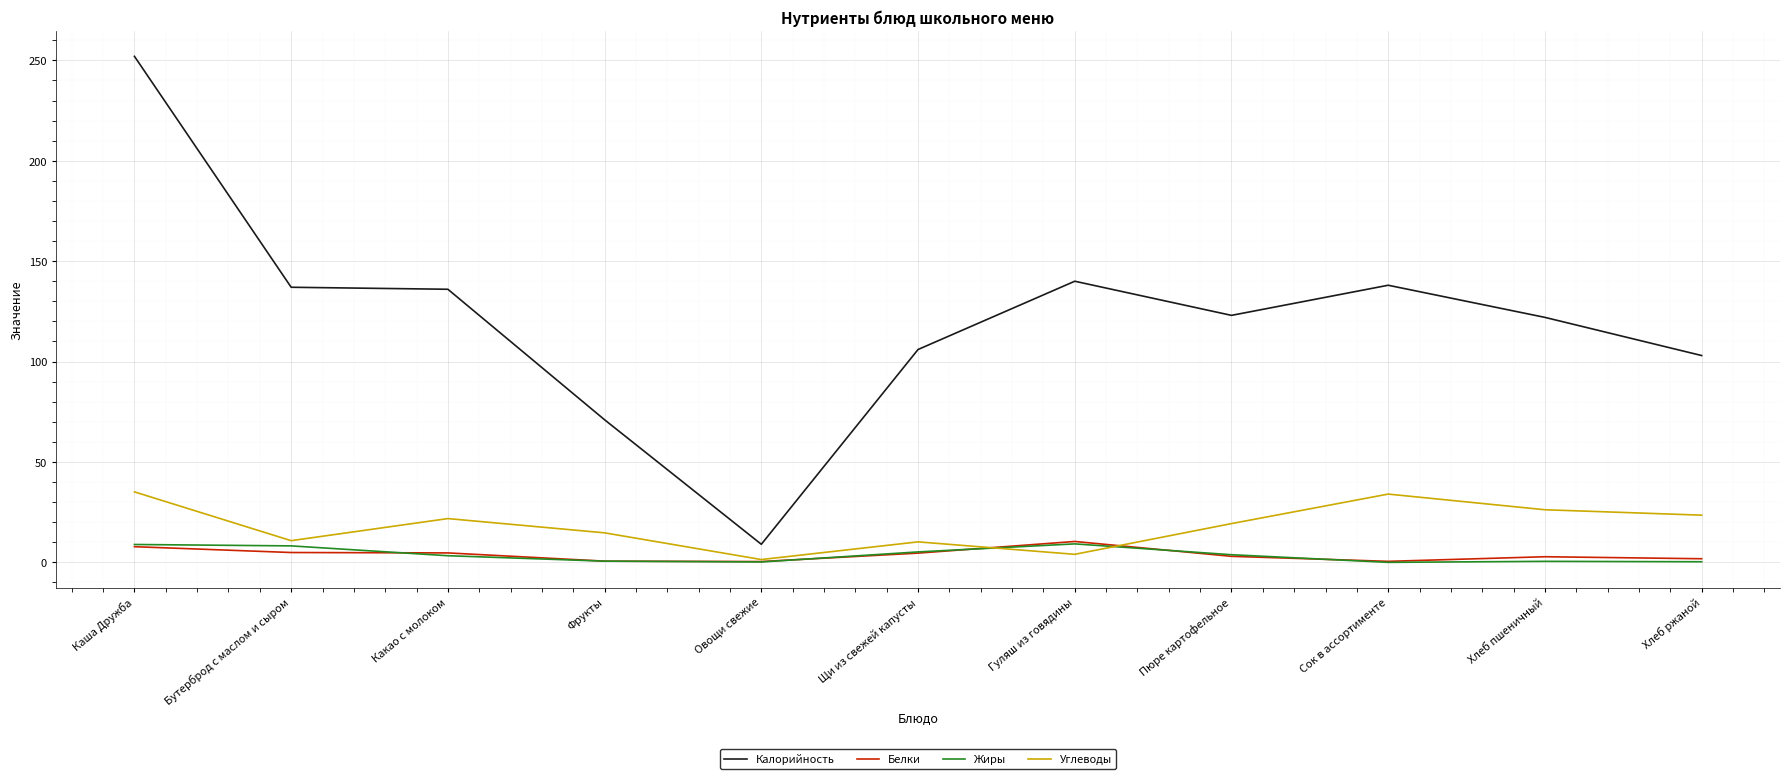

Which series has the widest spread of values?

Калорийность